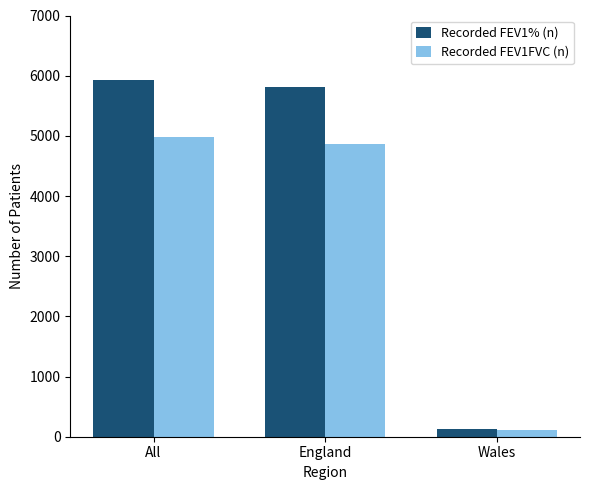

What is the sum of the Recorded FEV1% (n) values at Wales and All?

6063